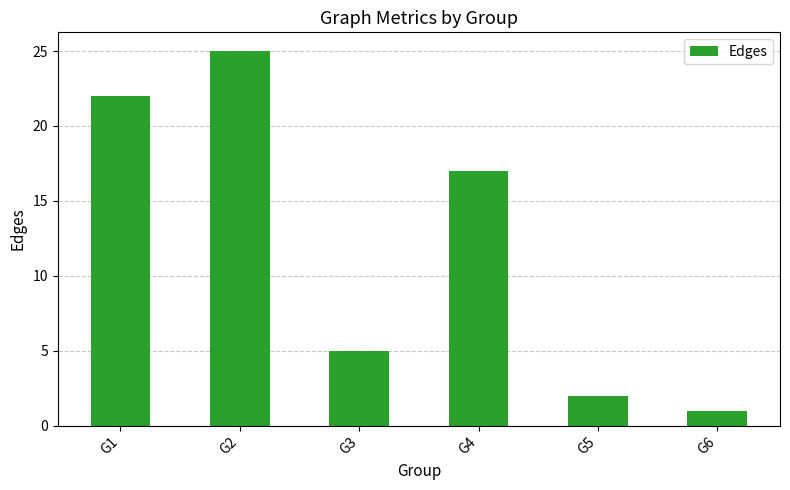

How many data points are less than 17?

3